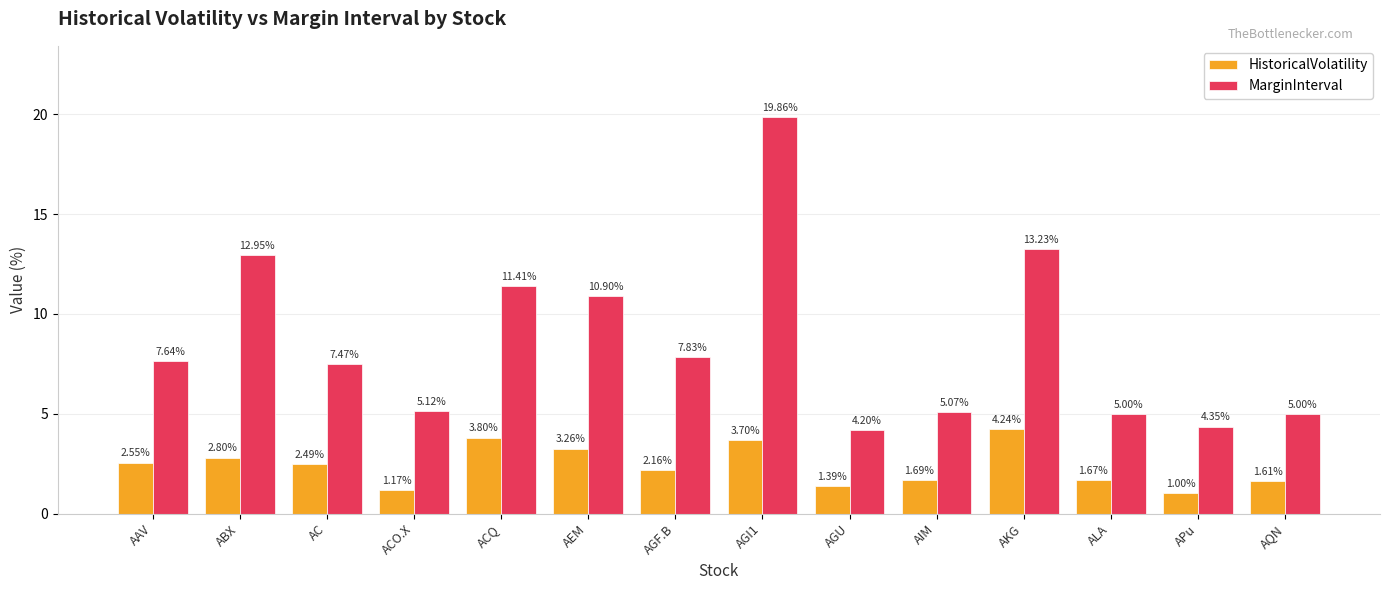

Which series has the largest total across all categories?

MarginInterval